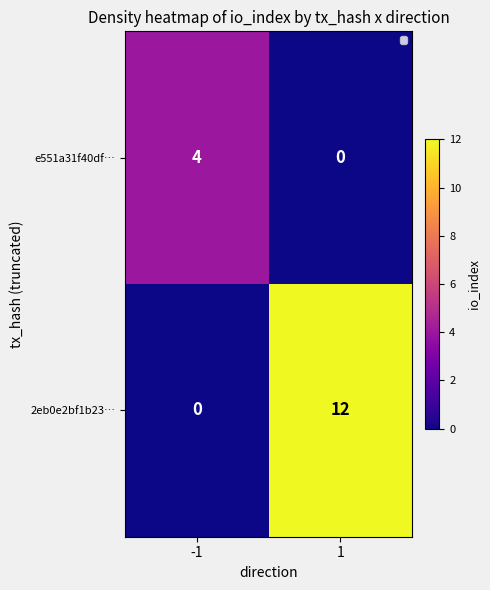

The value of e551a31f40df… at 1 is -2. True or false?

False